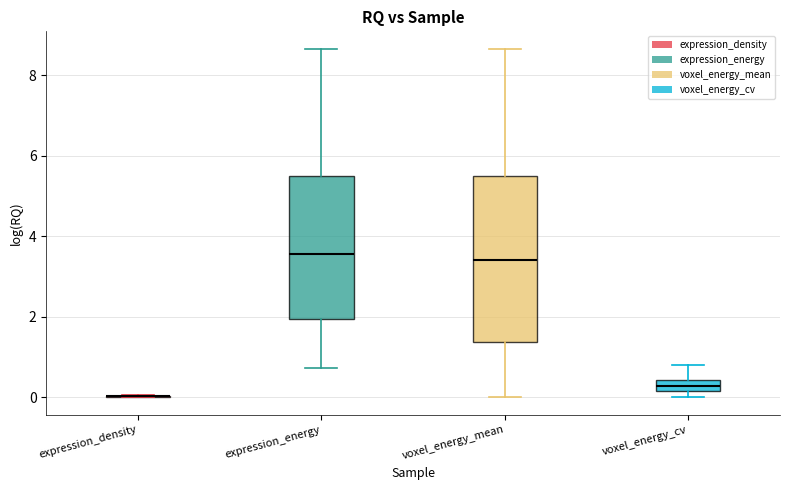

Which box is the tallest, from its lower edge to its upper edge?

voxel_energy_mean